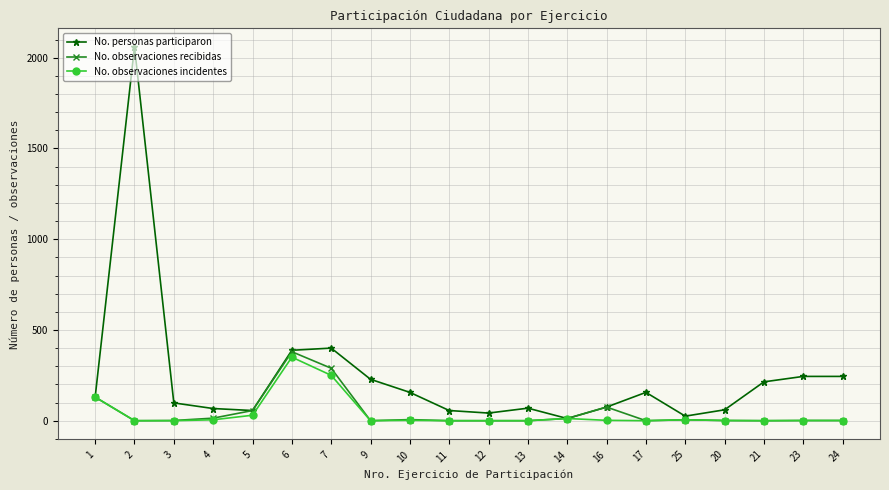

What is the difference between the maximum and minimum values in the No. personas participaron series?

2047